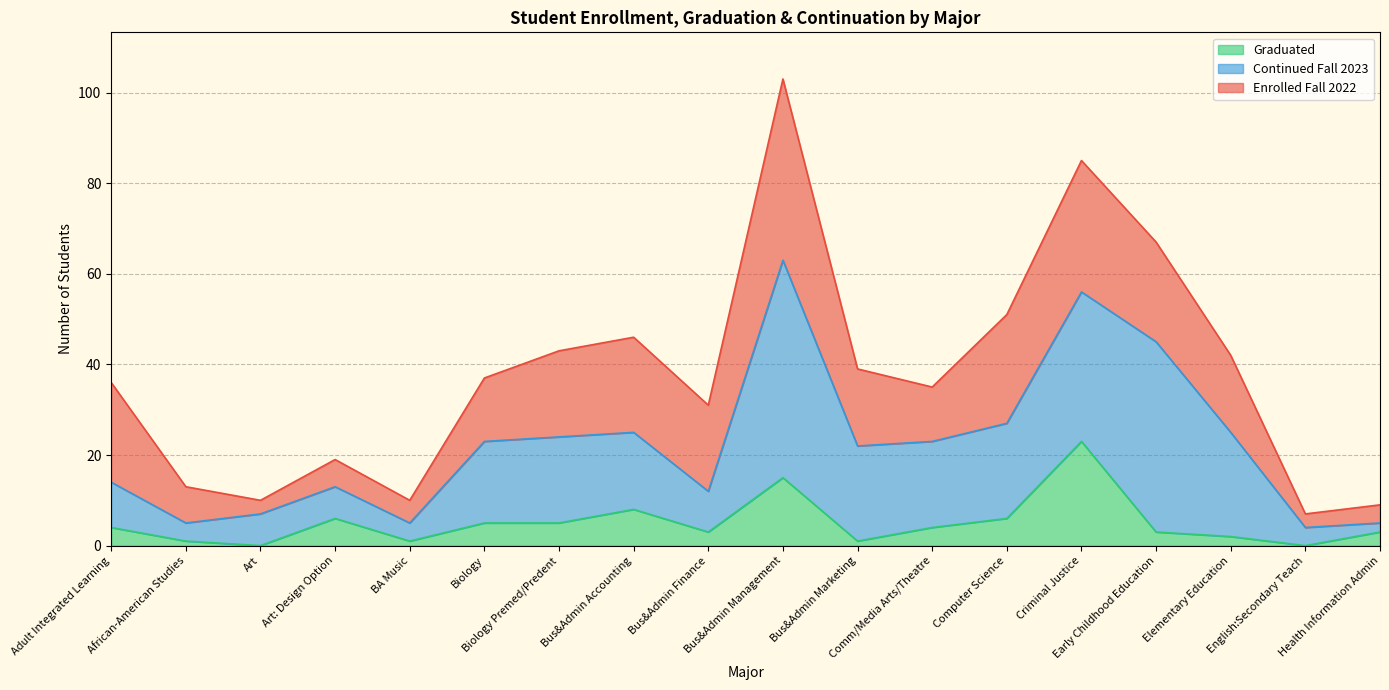

The value of graduated at African-American Studies is 1. True or false?

True